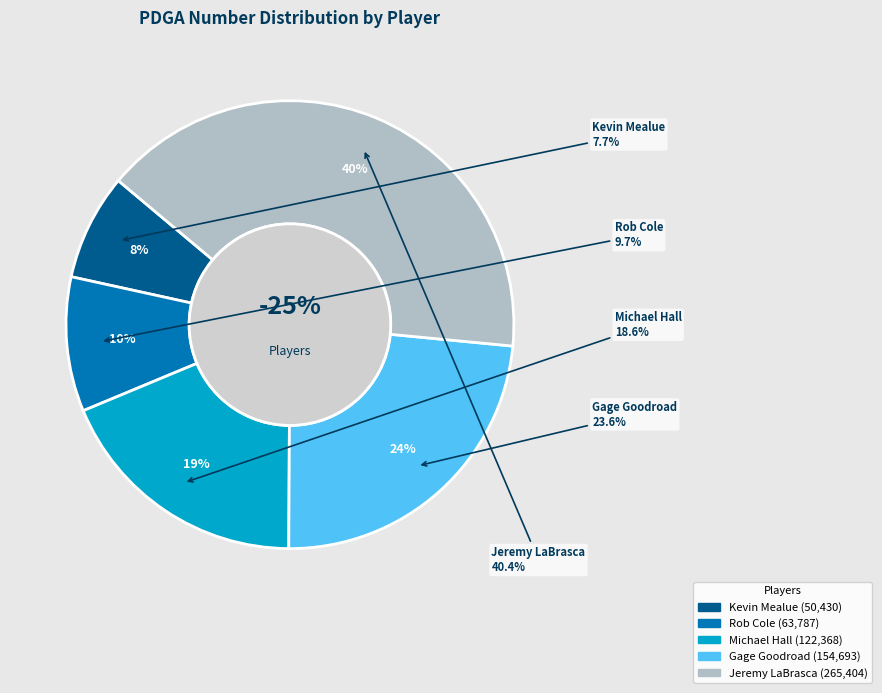

Which category has the smallest portion of the pie?

Kevin Mealue